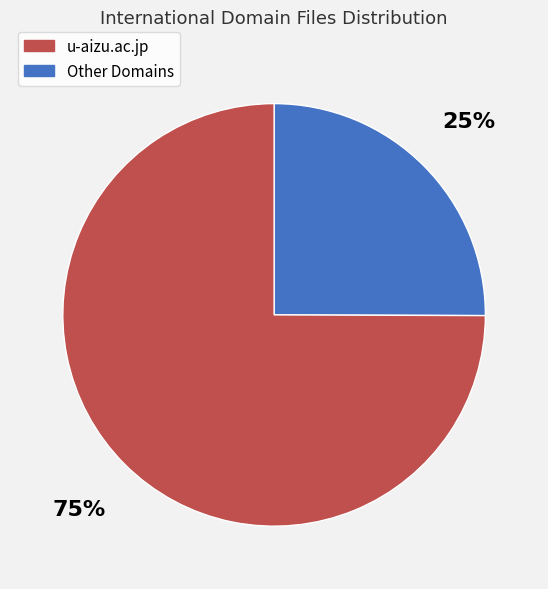

How many slices are in this pie chart?

2